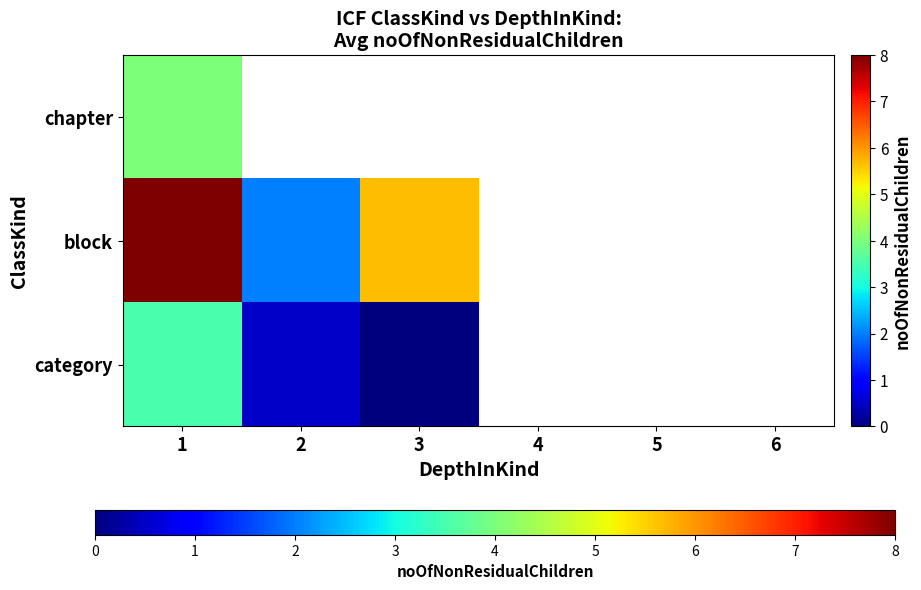

How many data points does each series have?

6